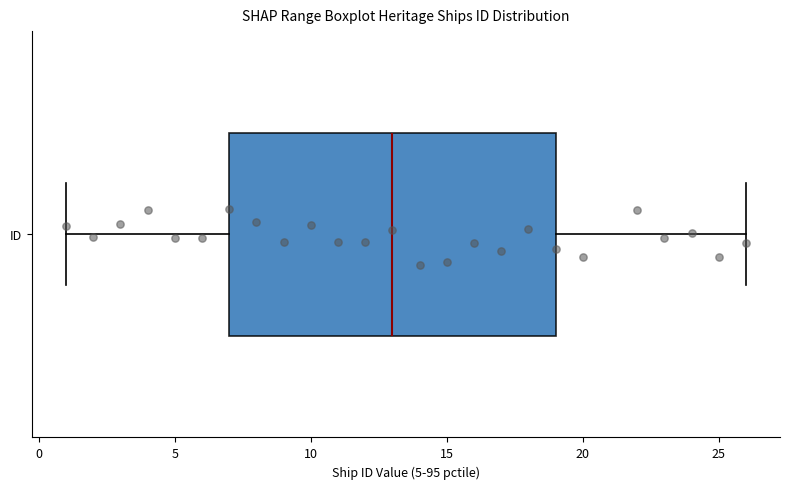

Where is the right edge of the box for ID on the x-axis? The values are not printed on the chart, so give them approximately, as read against the axis.

19